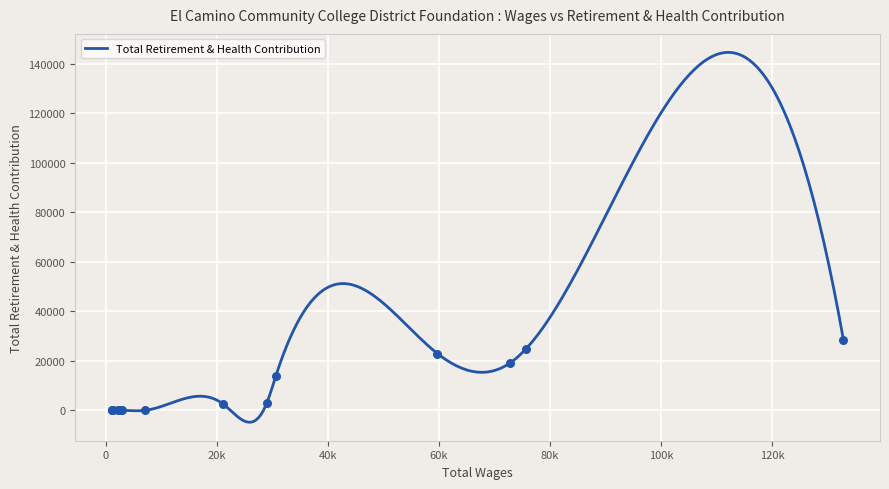

What is the maximum value for Total Retirement & Health Contribution?

144557.7